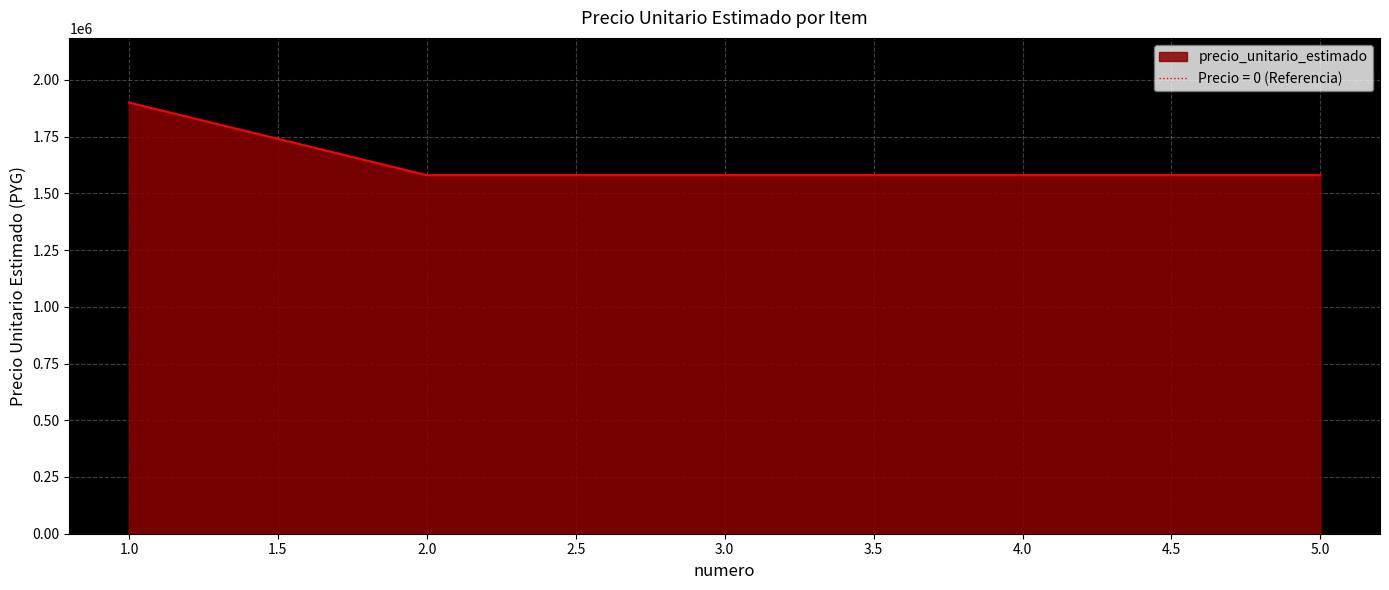

What is the sum of all values?

8220000